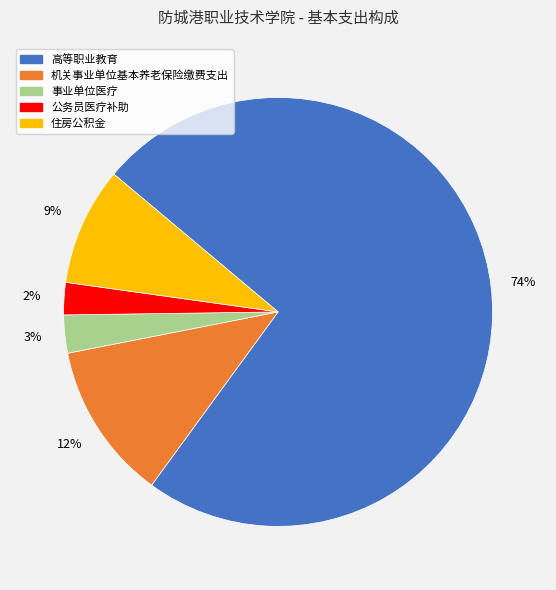

To the nearest percent, what percentage of the pie is 公务员医疗补助?

2%